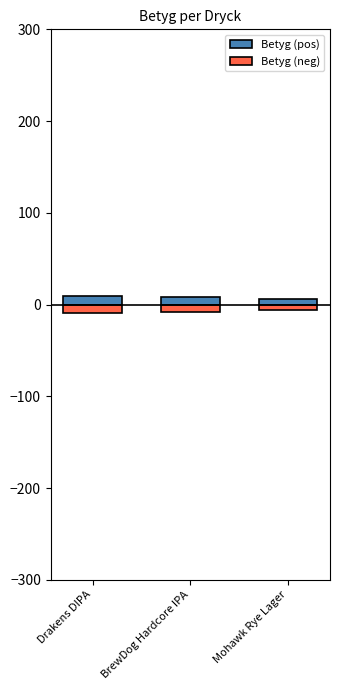

True or false: Betyg (neg) has a value of -3 at Drakens DIPA.

False